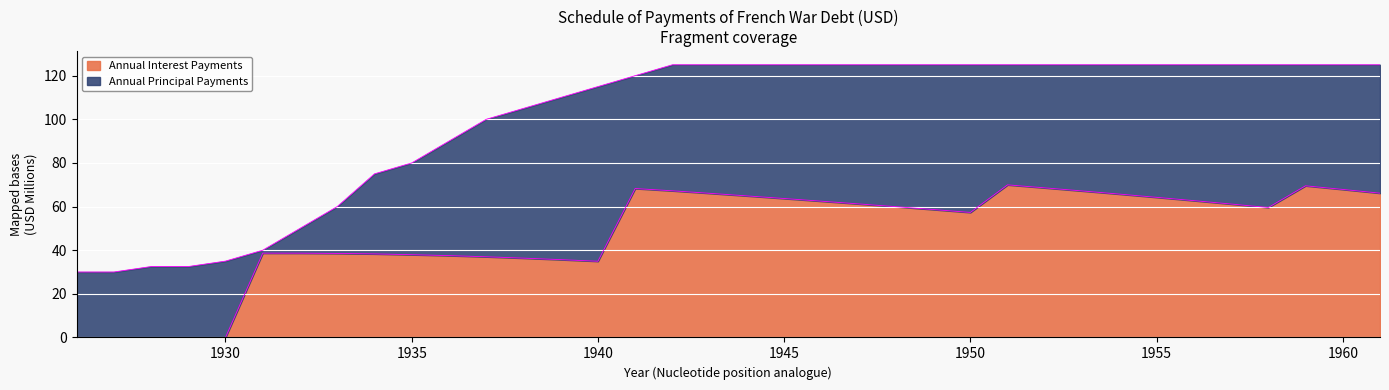

True or false: there are more than 0 points higher than both neighbors.

True